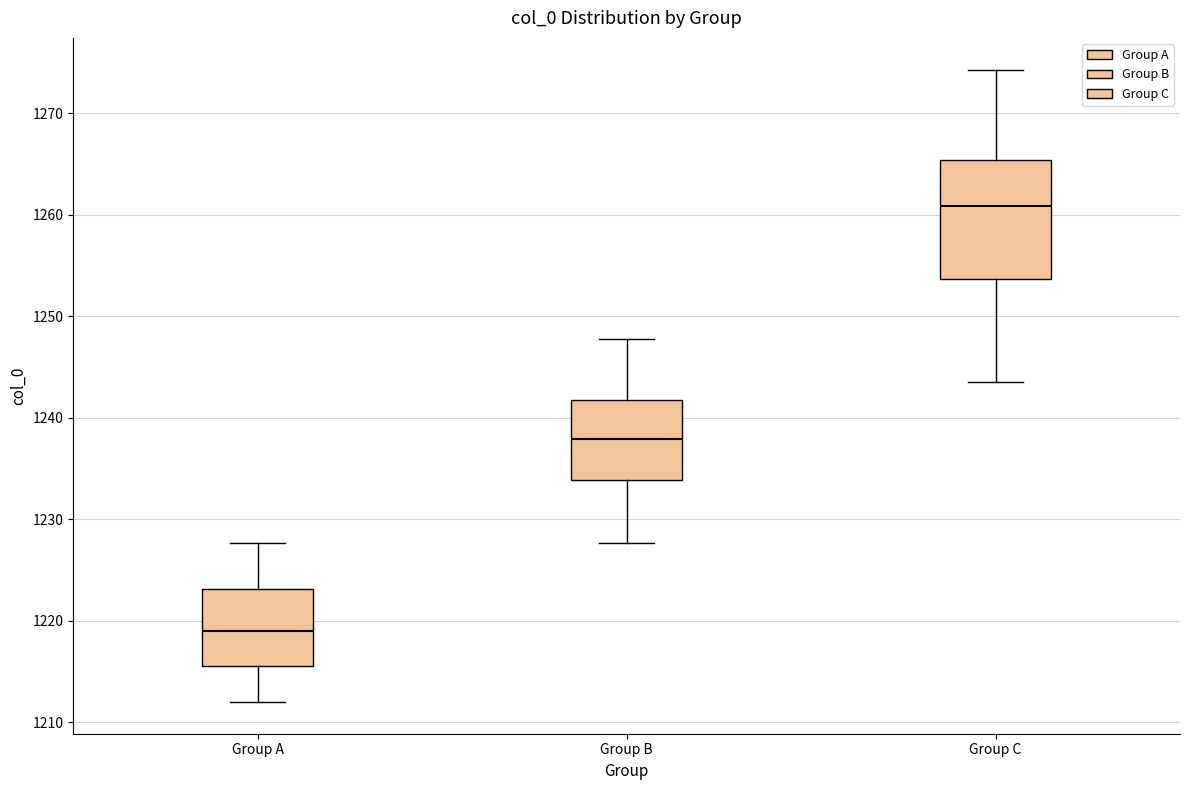

Reading left to right, read every box against the y-axis: the position of its median line, the range the box covers, and the ends of its whiskers. The values are not printed on the chart, so give them approximately, as read against the axis.

Group A: median 1219, box 1216 to 1223, whiskers 1212 to 1228
Group B: median 1238, box 1234 to 1242, whiskers 1228 to 1248
Group C: median 1261, box 1254 to 1265, whiskers 1243 to 1274